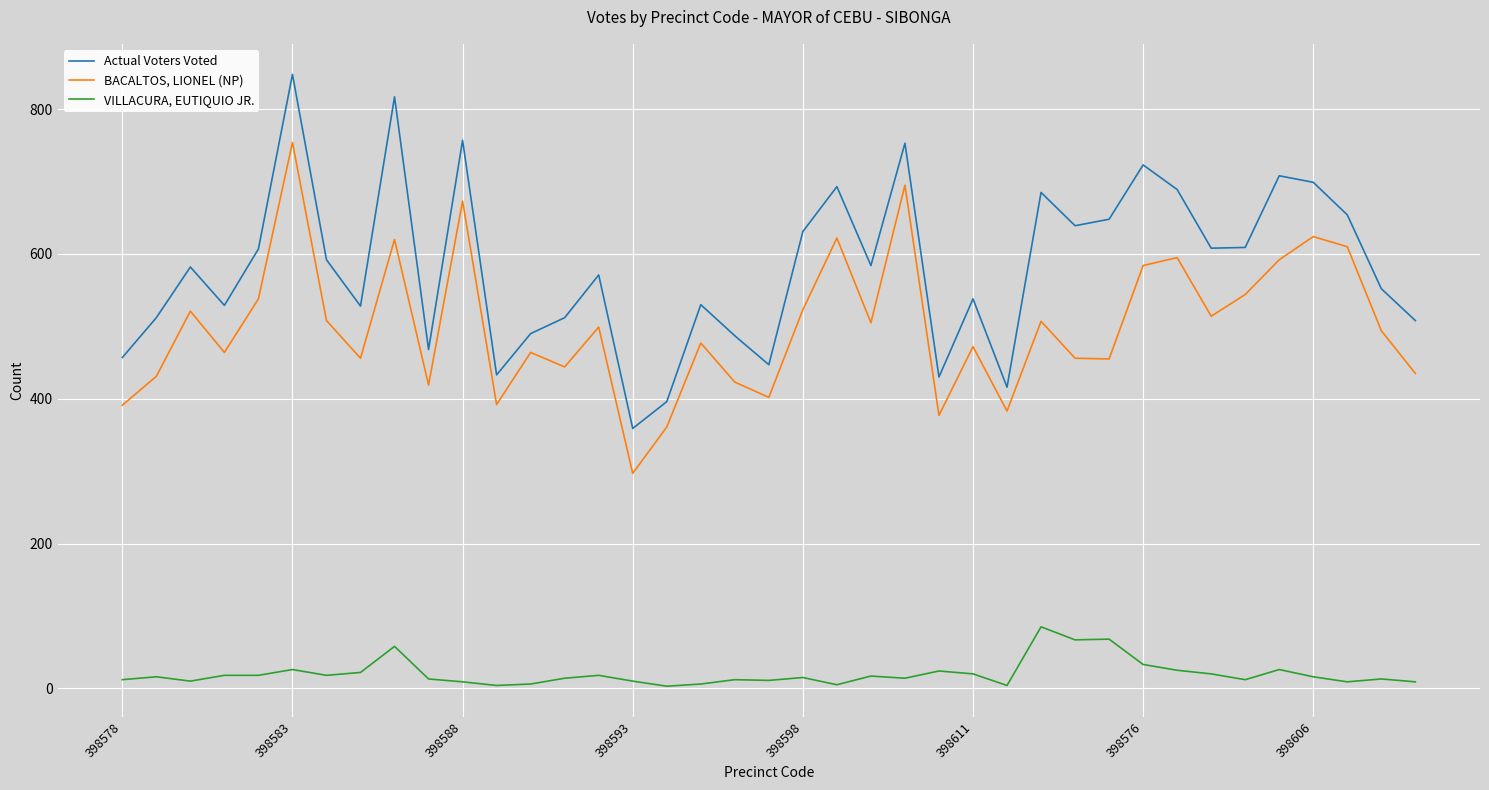

At how many categories does at least one series exceed 740?

4